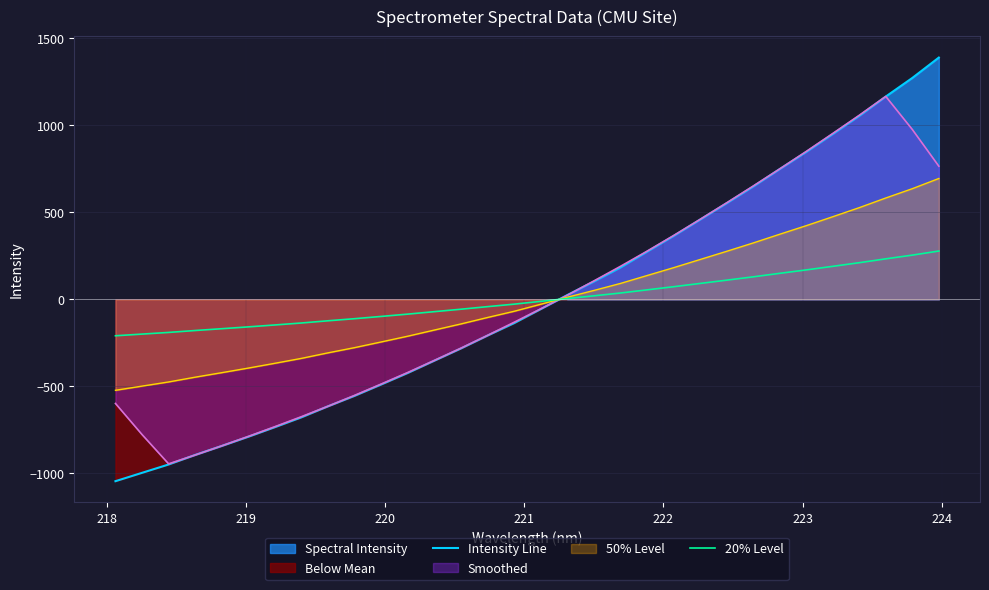

At how many categories does at least one series exceed -447?

32